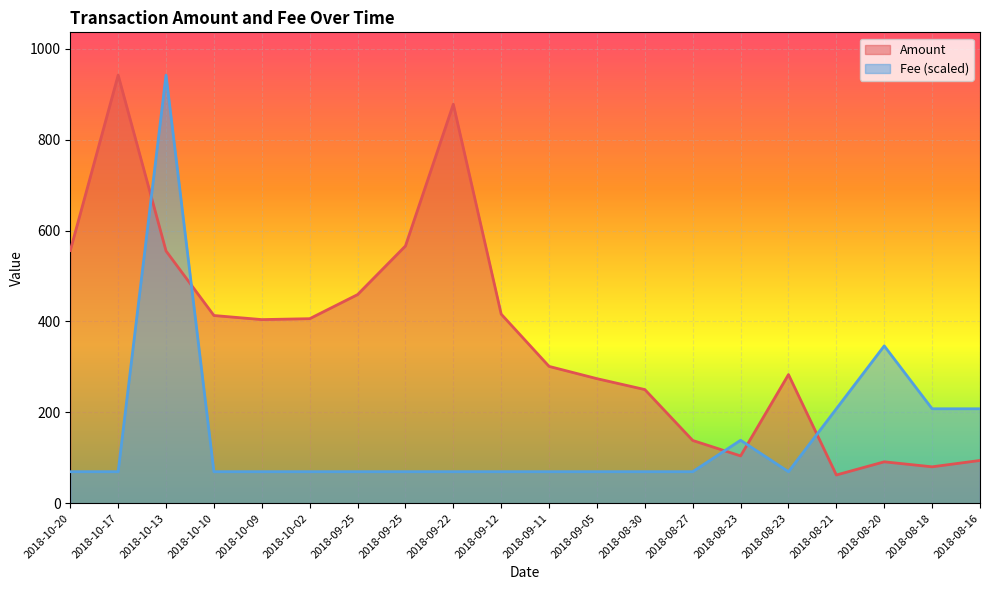

What is the sum of the Fee values at 2018-08-23 and 2018-09-25?

207.7